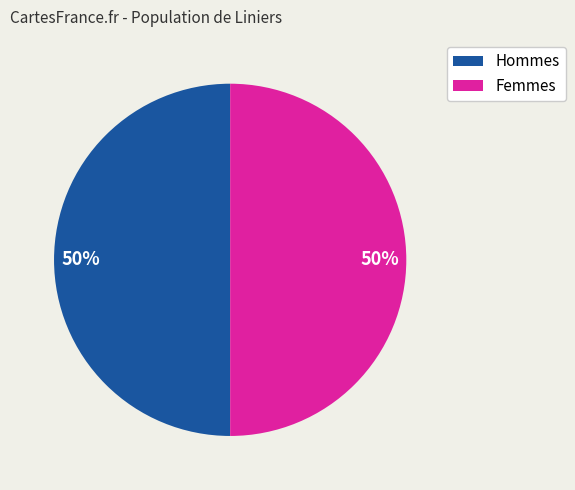

To the nearest percent, what is the average slice percentage?

50%